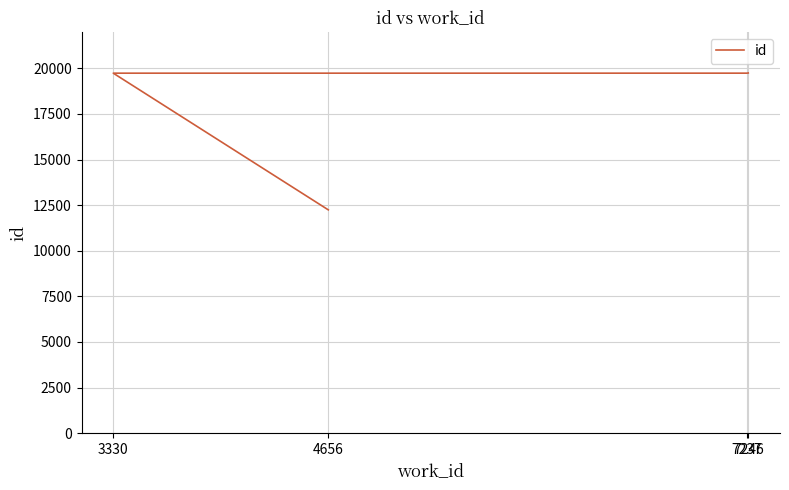

List the labels in order of value, largest first.

7246, 7237, 3330, 4656